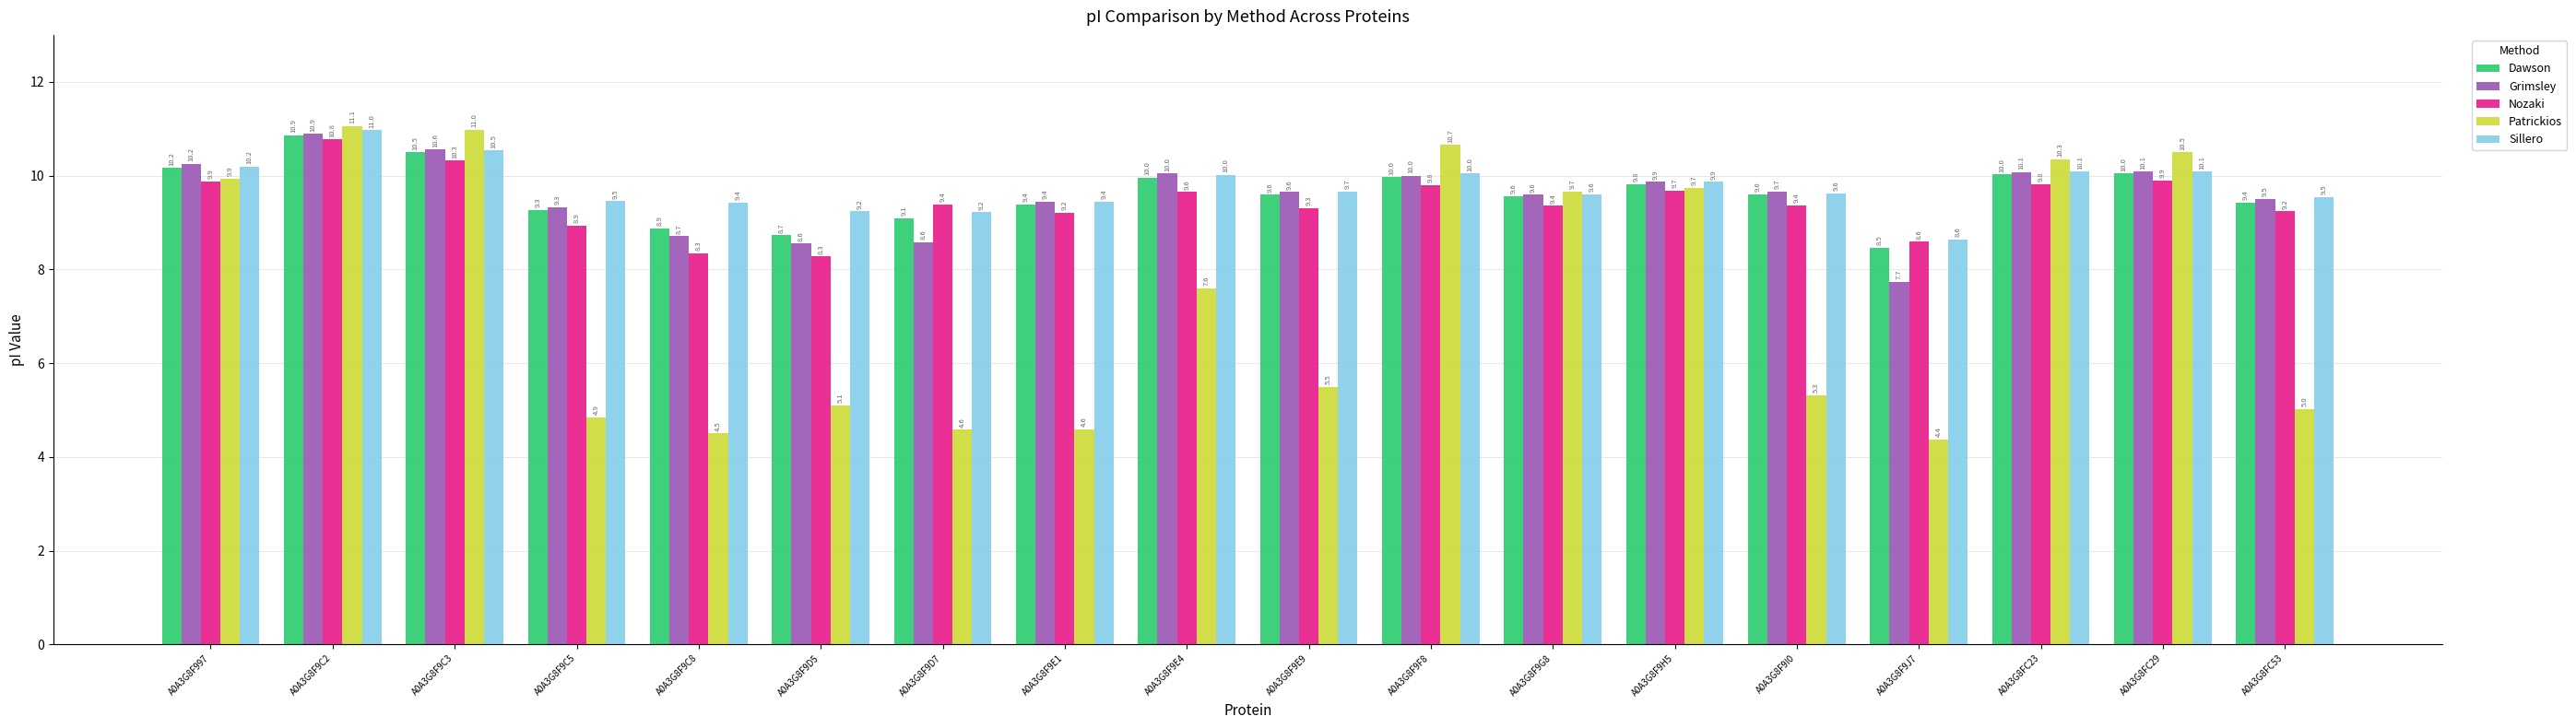

What position from the left is A0A3G8F997?

1